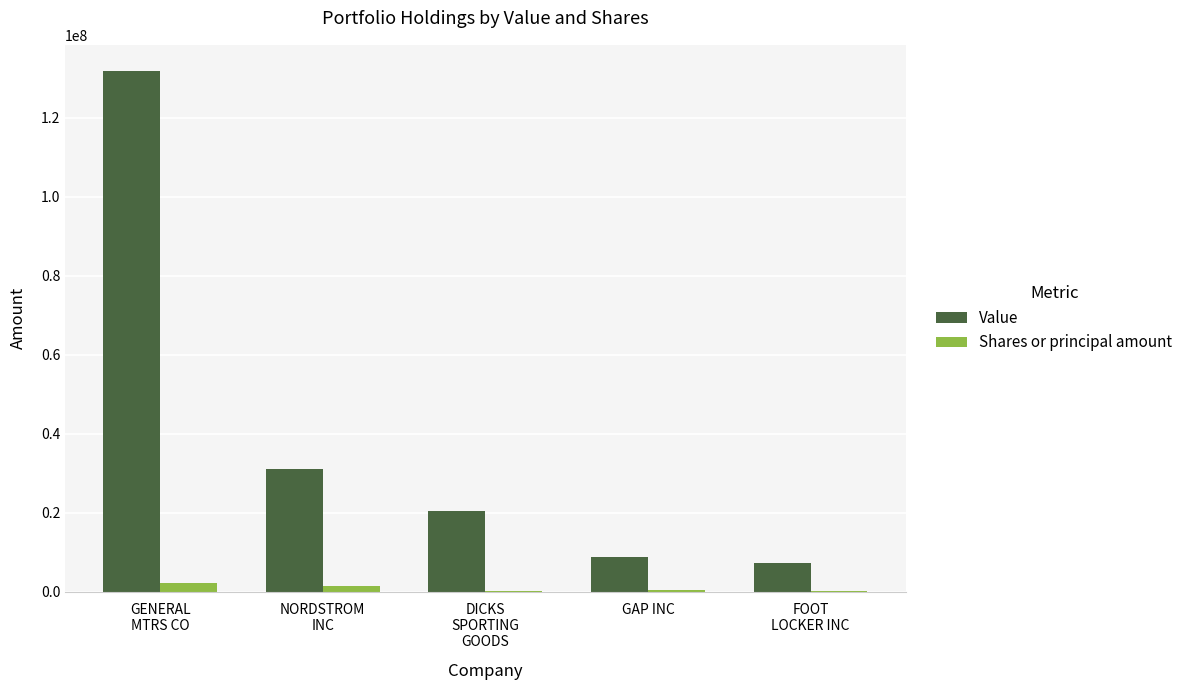

Does the chart contain stacked bars?

No